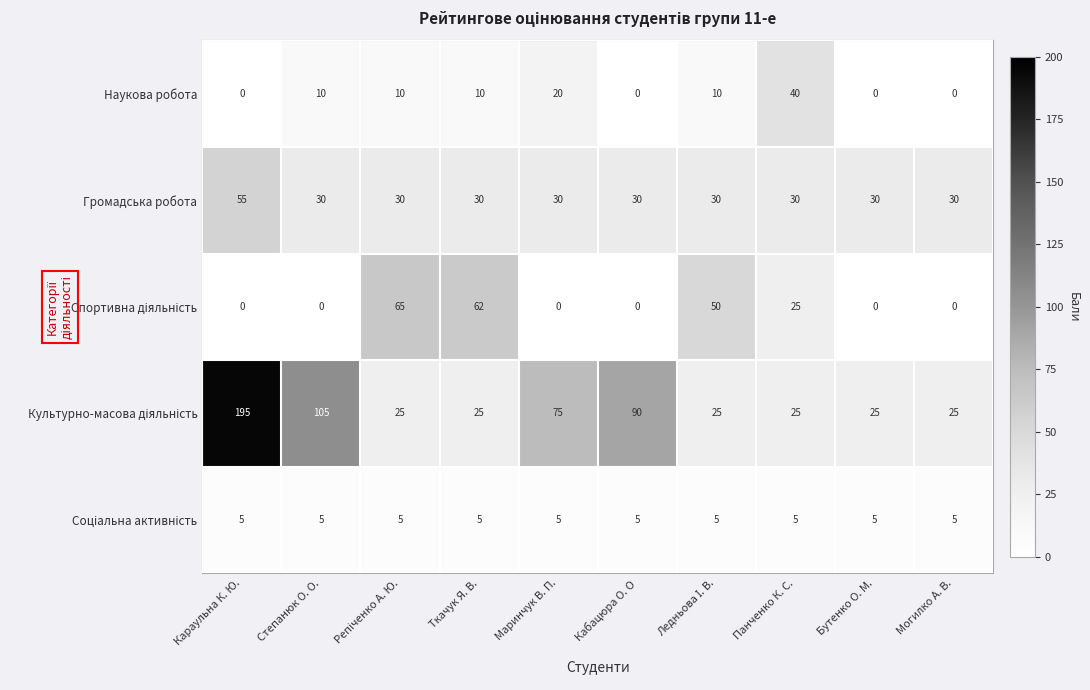

What is the spread (max minus min) of values at Степанюк О. О.?

105